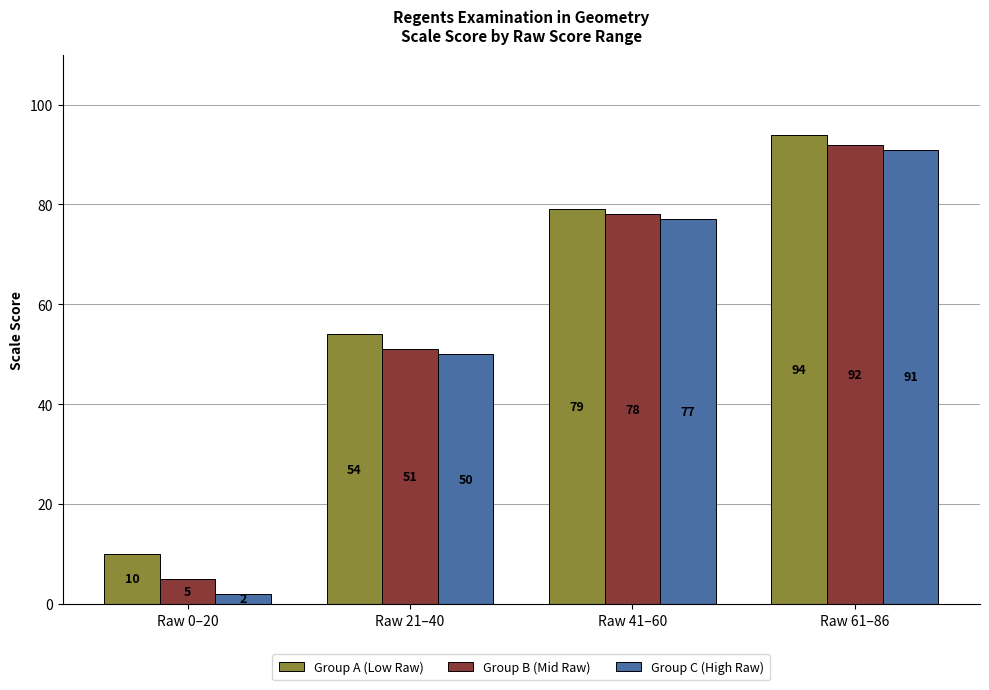

Count the number of data series in this chart.

3